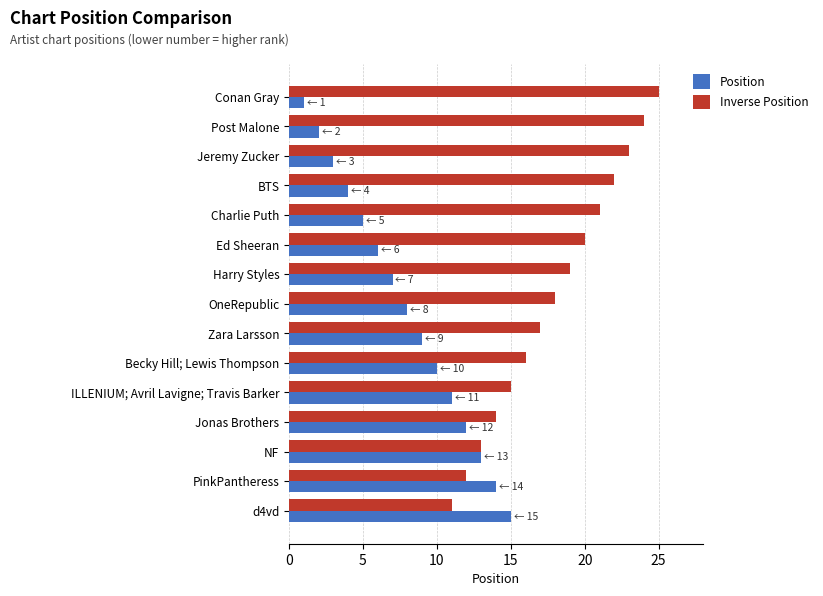

The Inverse Position series shows 9 at Jonas Brothers. True or false?

False